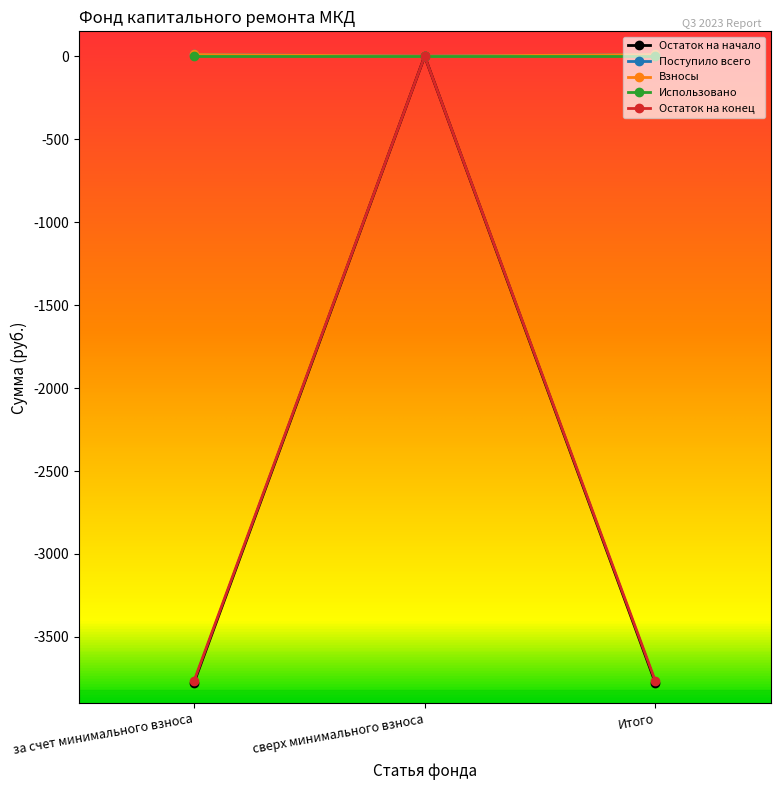

Is this an area chart (filled region under the line)?

No